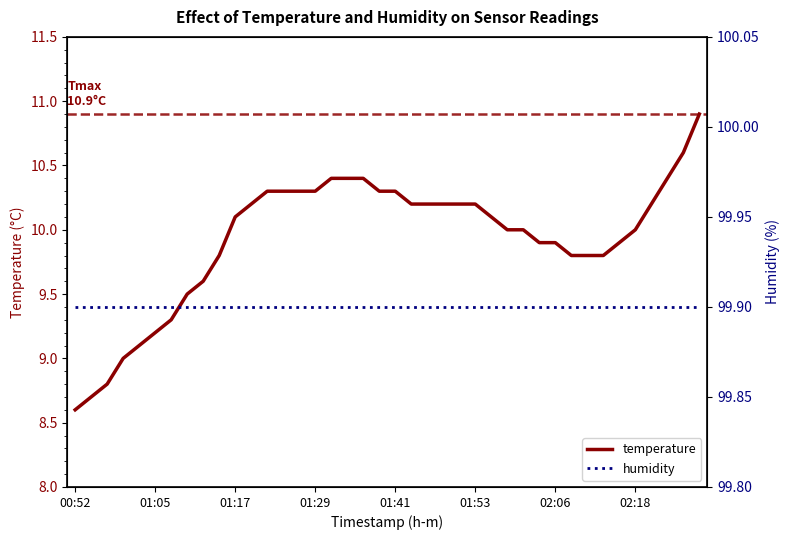

True or false: temperature has a value of 10.0 at 02:18.

True